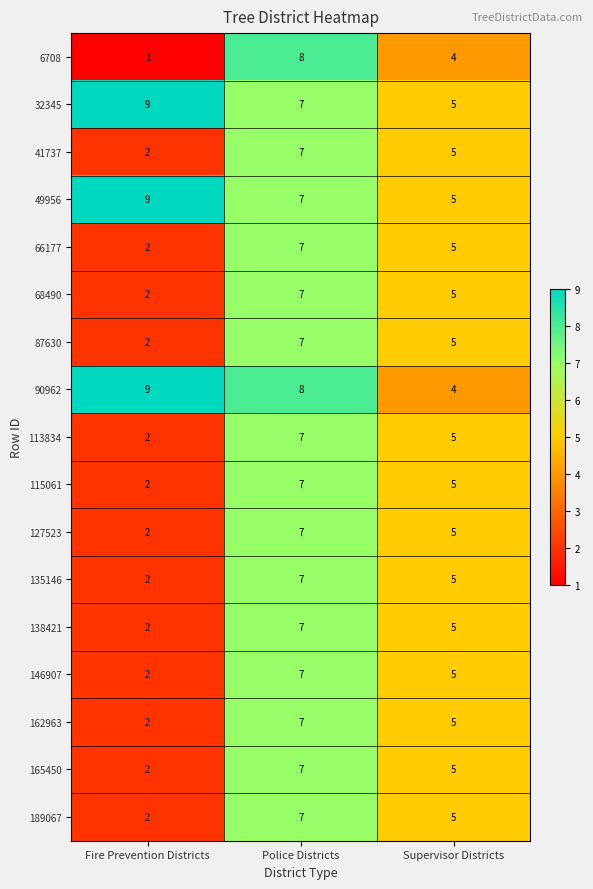

How many 162963 values are between 2 and 7?

3